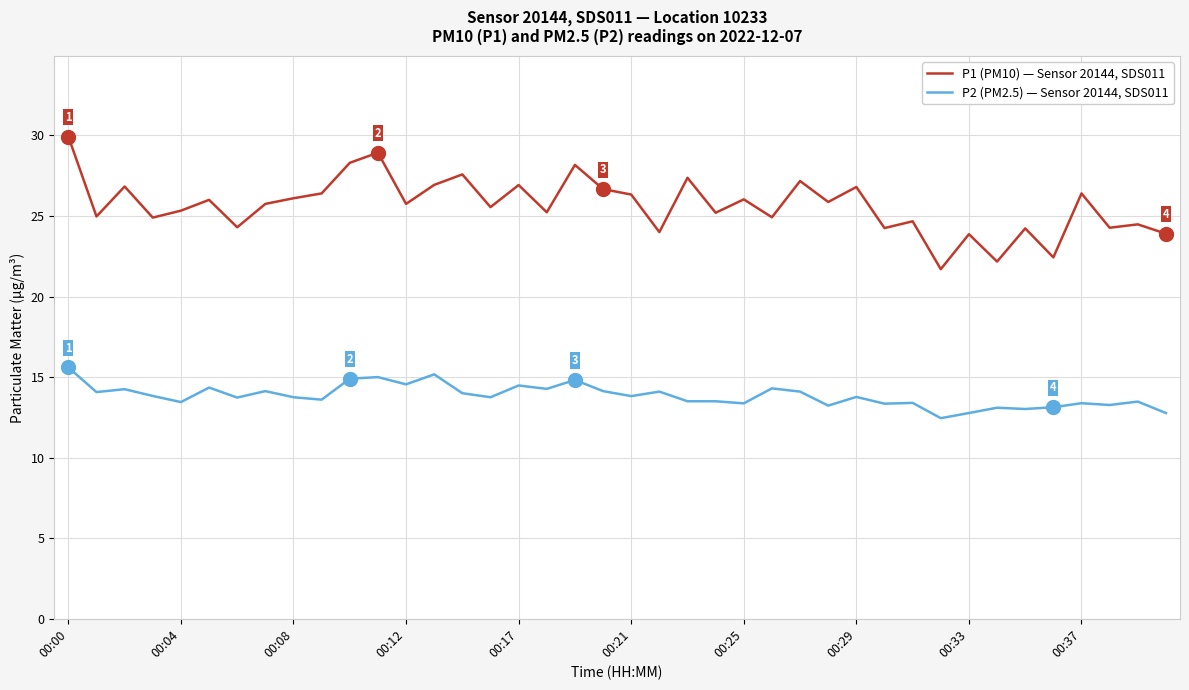

True or false: P2 (PM2.5) — Sensor 20144, SDS011 and P1 (PM10) — Sensor 20144, SDS011 intersect in this chart.

False